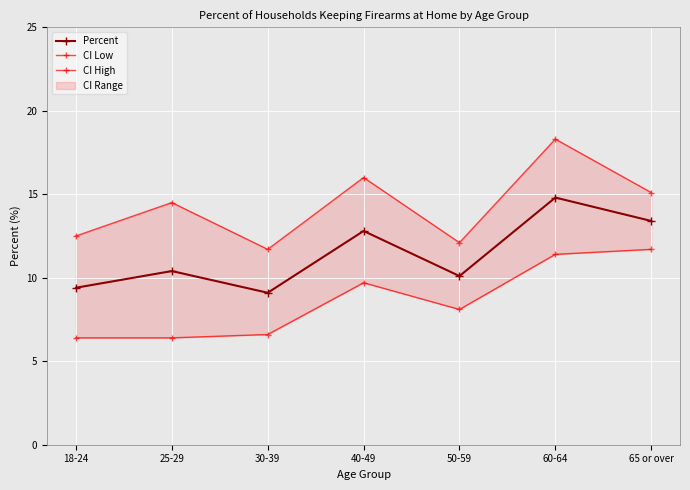

At how many categories does at least one series exceed 11?

7